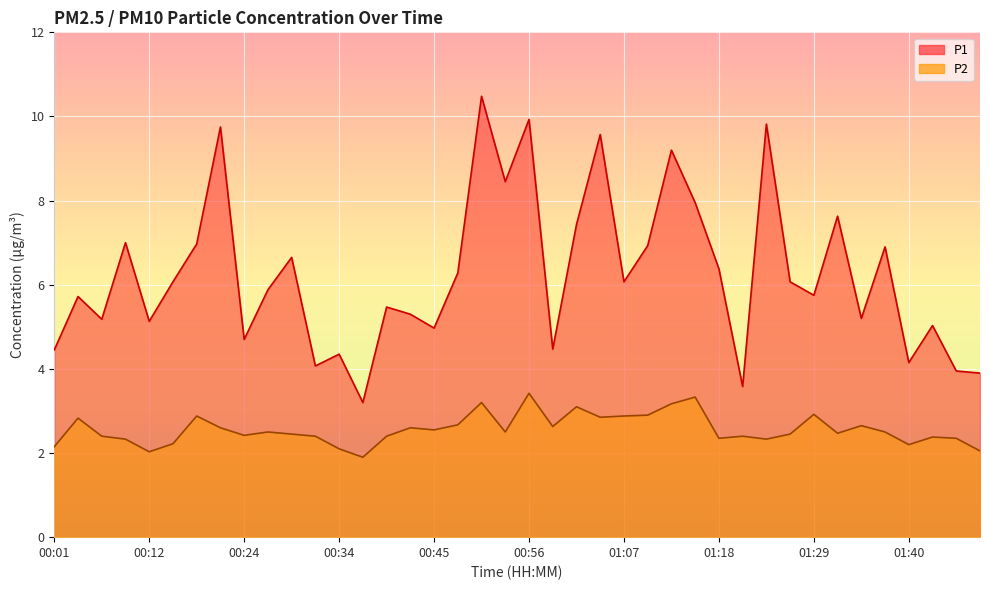

How many lines are shown in the chart?

2